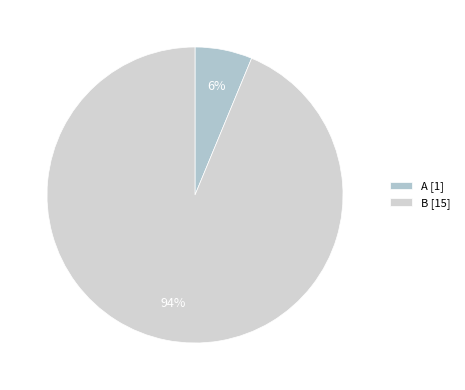

To the nearest percent, what is the average slice percentage?

50%